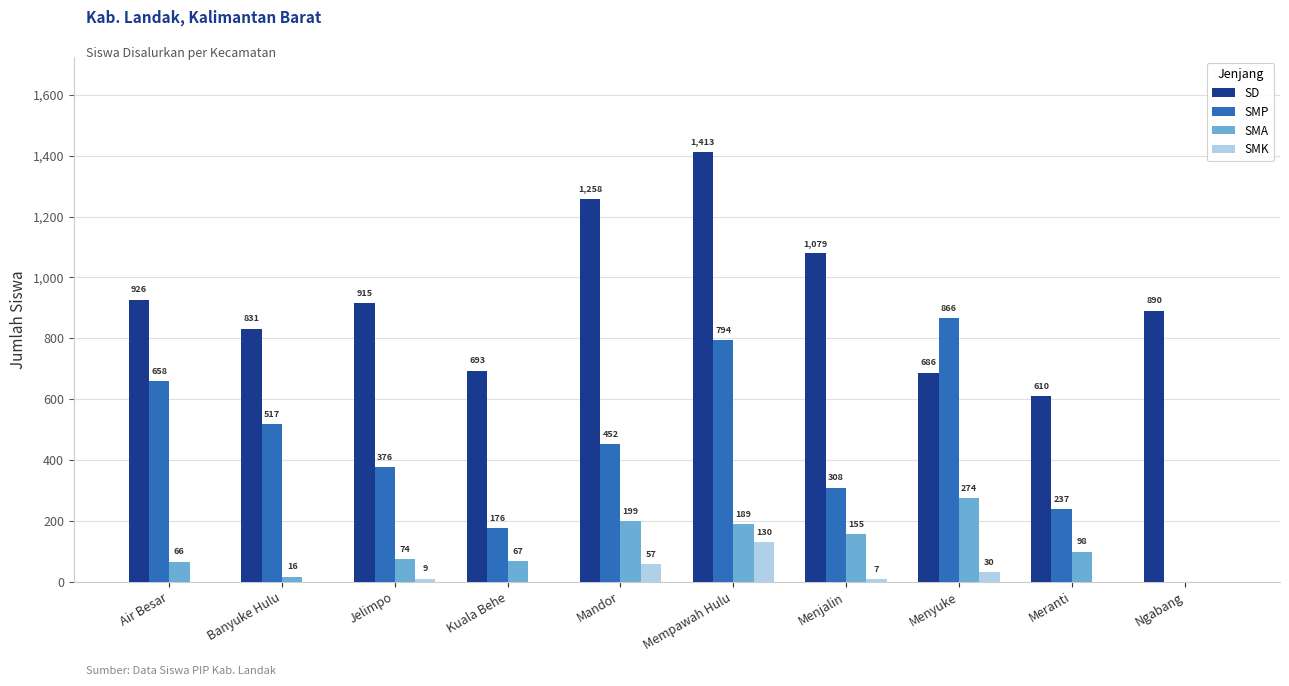

Is it true that SMA equals 0 at Ngabang?

True